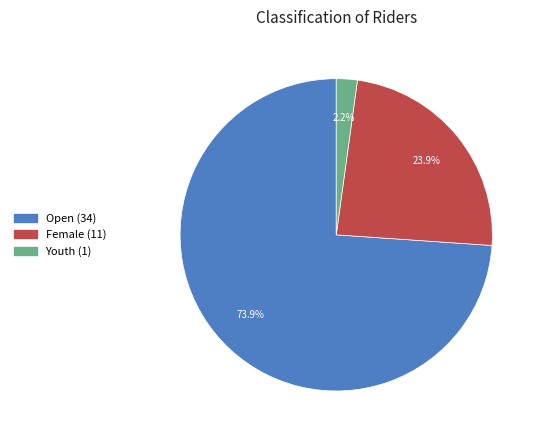

Does Female represent more than half of the total?

No